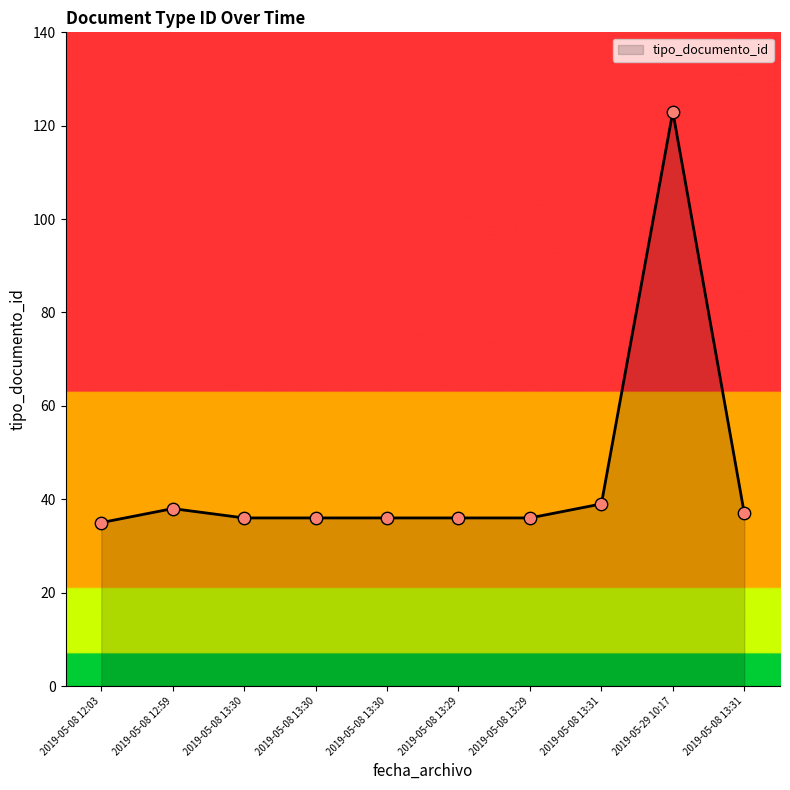

Between 2019-05-08 13:29 and 2019-05-08 12:03, which is larger?

2019-05-08 13:29